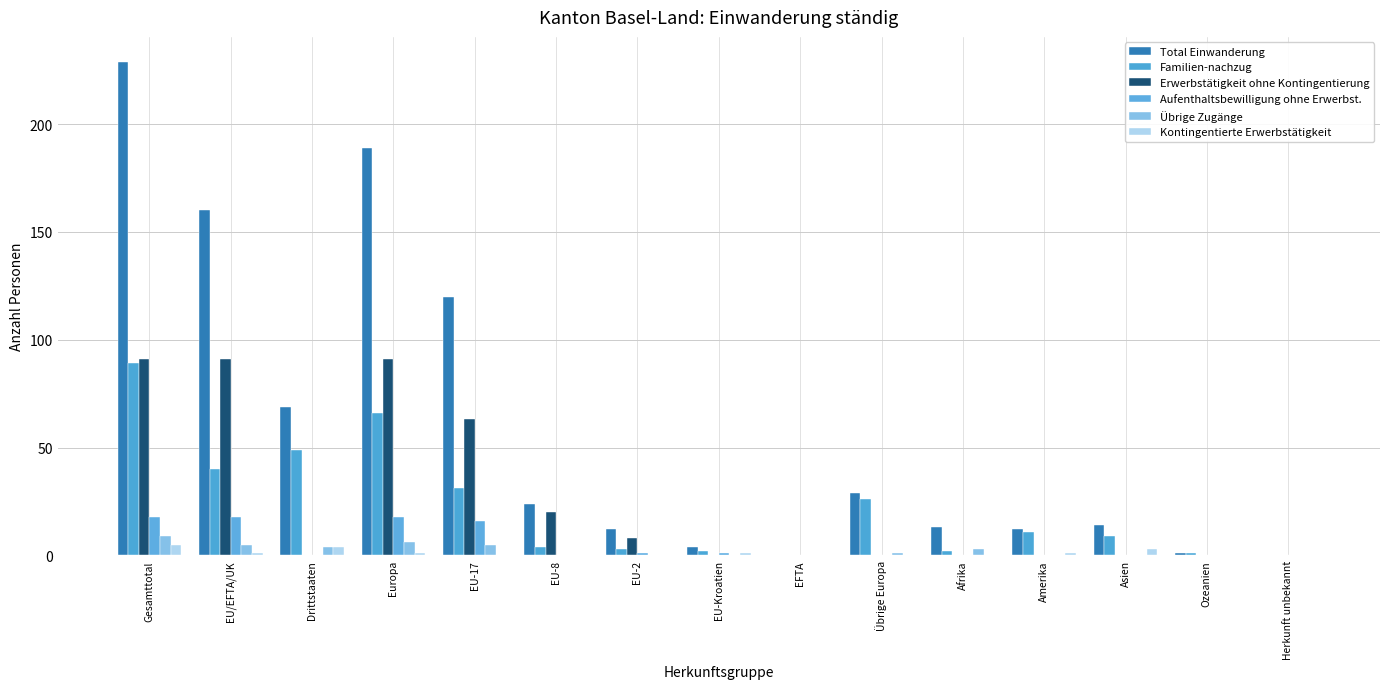

List the labels in order of Aufenthaltsbewilligung ohne Erwerbst. value, smallest first.

Drittstaaten, EU-8, EFTA, Übrige Europa, Afrika, Amerika, Asien, Ozeanien, Herkunft unbekannt, EU-2, EU-Kroatien, EU-17, Gesamttotal, EU/EFTA/UK, Europa